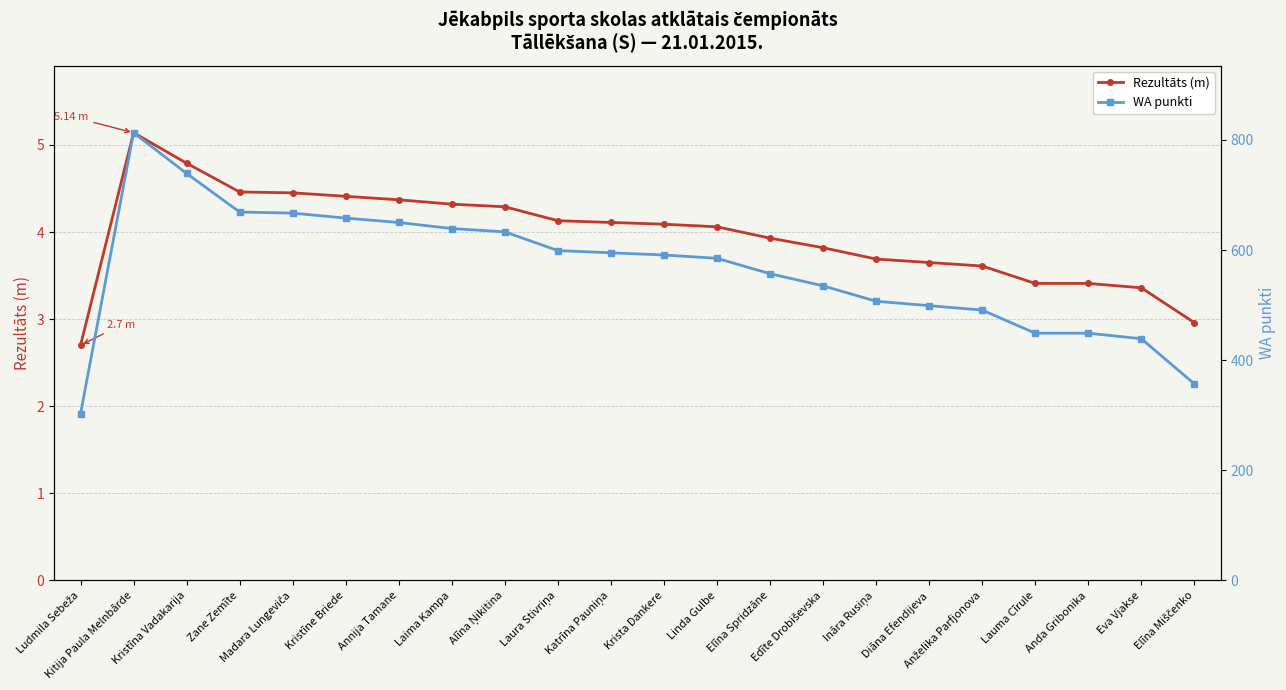

Which category has the lowest value across all series?

Ludmila Sebeža